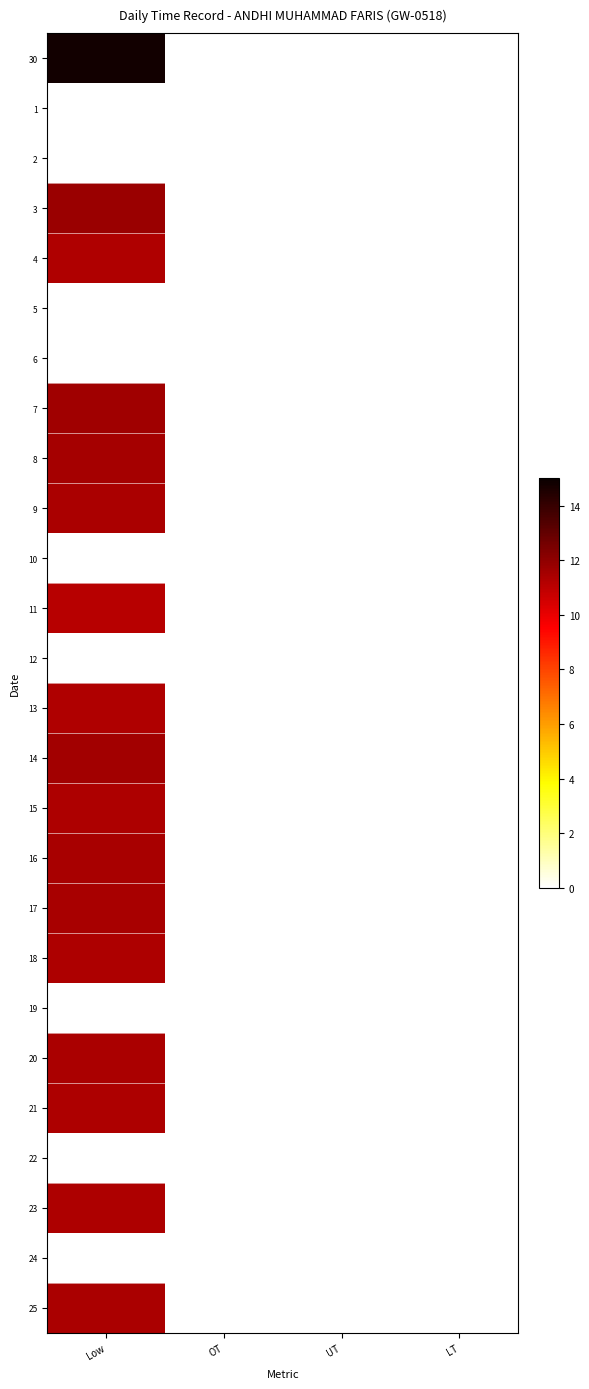

At how many categories does at least one series exceed 2?

1